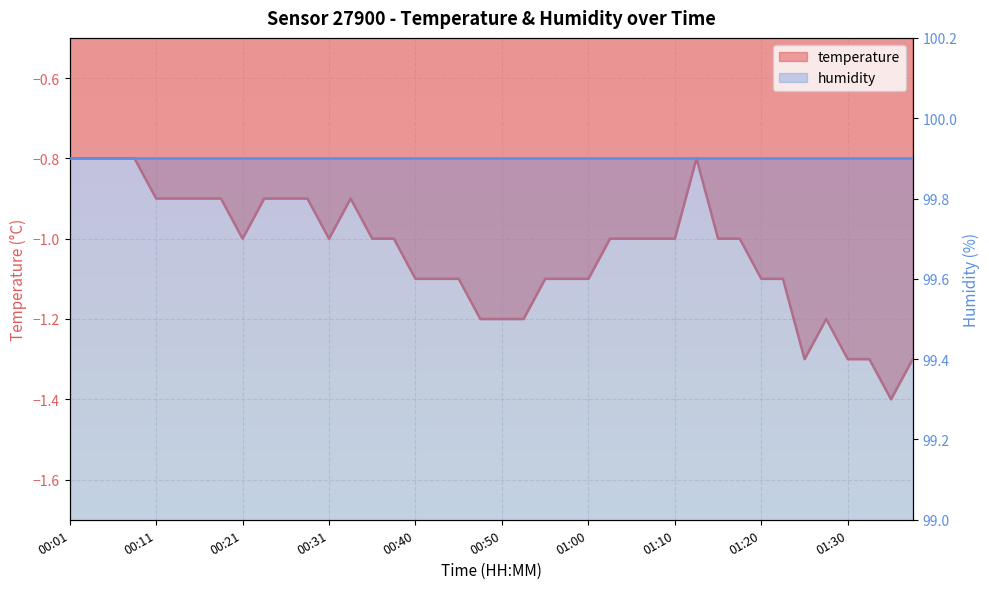

Reading right to left, what are all the values shown in this chart?

01:37=-1.3	01:34=-1.4	01:32=-1.3	01:30=-1.3	01:27=-1.2	01:25=-1.3	01:22=-1.1	01:20=-1.1	01:17=-1.0	01:15=-1.0	01:12=-0.8	01:10=-1.0	01:07=-1.0	01:05=-1.0	01:03=-1.0	01:00=-1.1	00:58=-1.1	00:55=-1.1	00:53=-1.2	00:50=-1.2	00:48=-1.2	00:45=-1.1	00:43=-1.1	00:40=-1.1	00:38=-1.0	00:36=-1.0	00:33=-0.9	00:31=-1.0	00:28=-0.9	00:26=-0.9	00:23=-0.9	00:21=-1.0	00:18=-0.9	00:16=-0.9	00:13=-0.9	00:11=-0.9	00:08=-0.8	00:06=-0.8	00:03=-0.8	00:01=-0.8